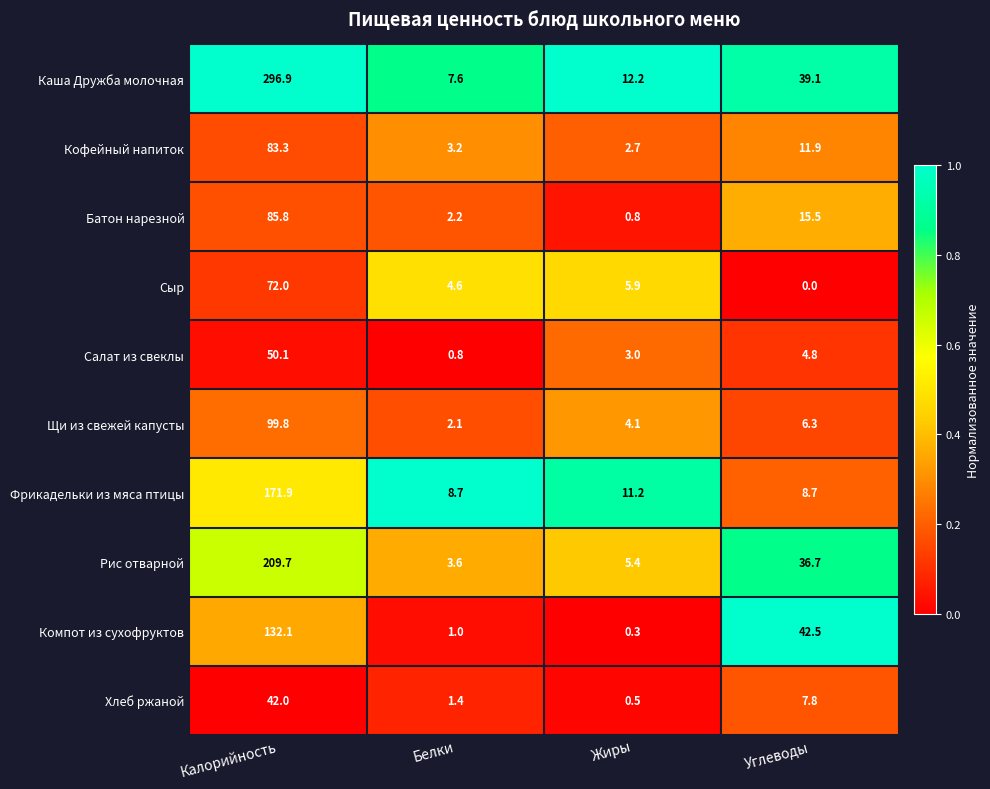

At how many categories does at least one series exceed 0?

4